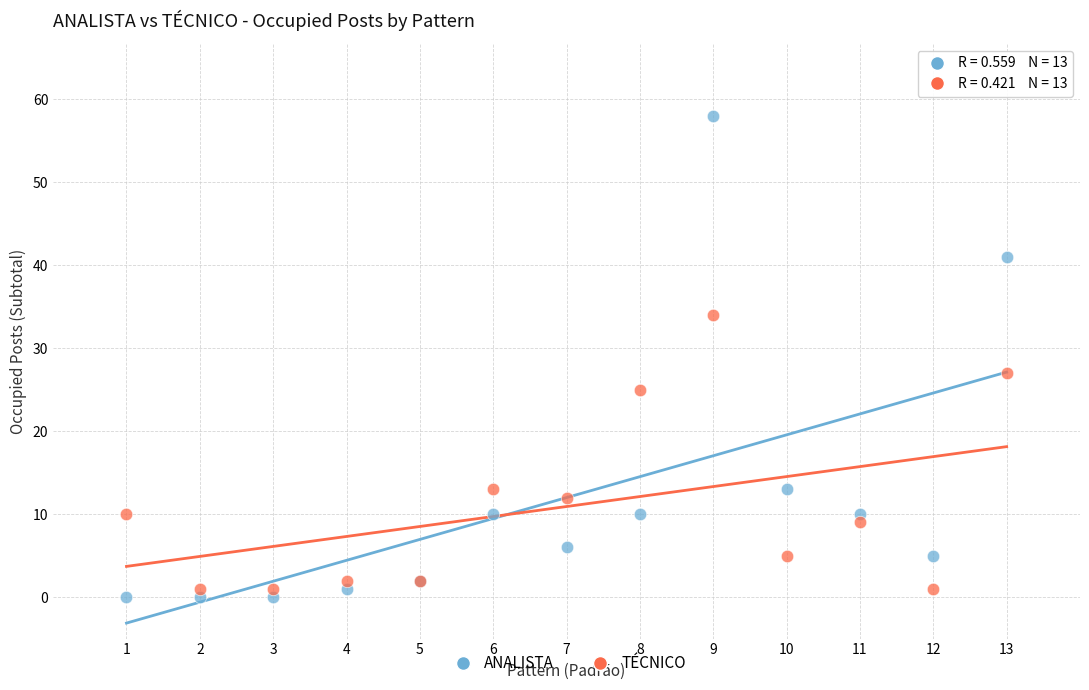

Which series contains the highest Y value?

ANALISTA